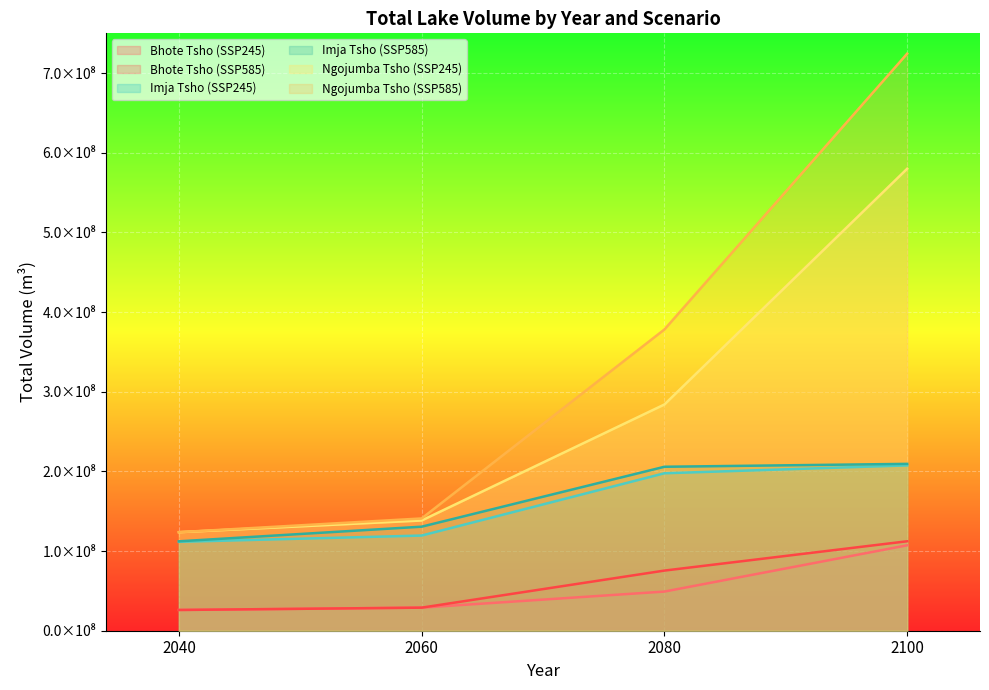

Reading right to left, list all the values displayed in this chart.

Bhote Tsho (SSP245): 107247405.4	49145918.4	28969946.0	26061184.4
Bhote Tsho (SSP585): 112306147.3	75504710.7	28969946.0	26061184.4
Imja Tsho (SSP245): 207578825.2	197685993.9	119487894.7	111600752.6
Imja Tsho (SSP585): 209479041.0	205839949.9	130614264.2	112242531.0
Ngojumba Tsho (SSP245): 580007215.3	284033636.3	138390193.3	123725578.9
Ngojumba Tsho (SSP585): 724481924.6	378203832.6	140952563.1	123725578.9